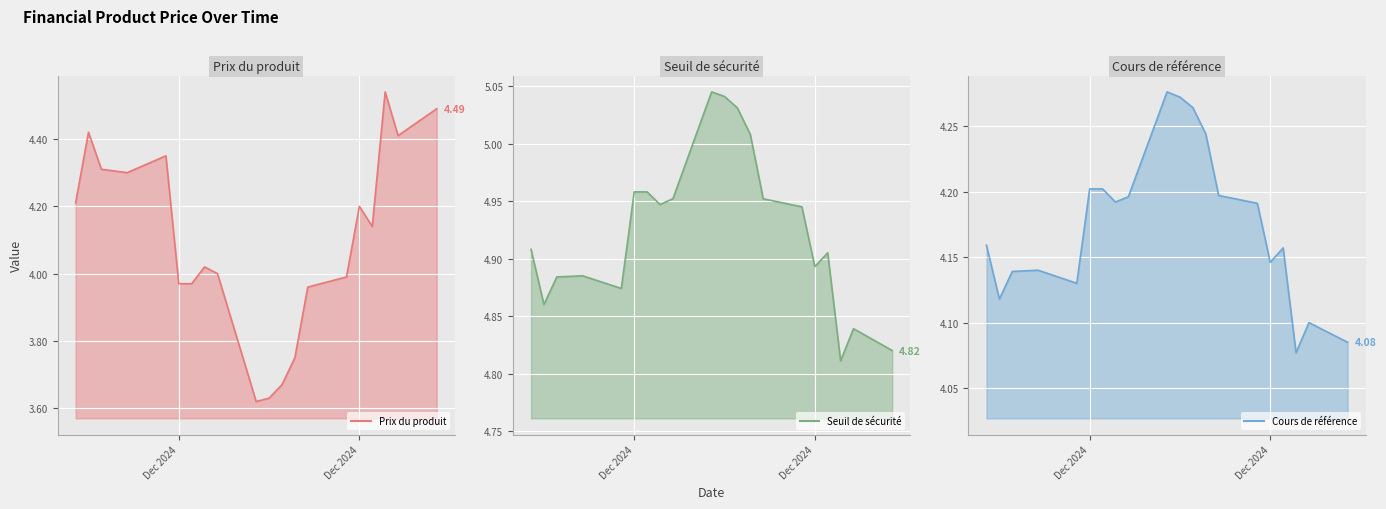

What is the sum of all Seuil de sécurité line values?

98.5